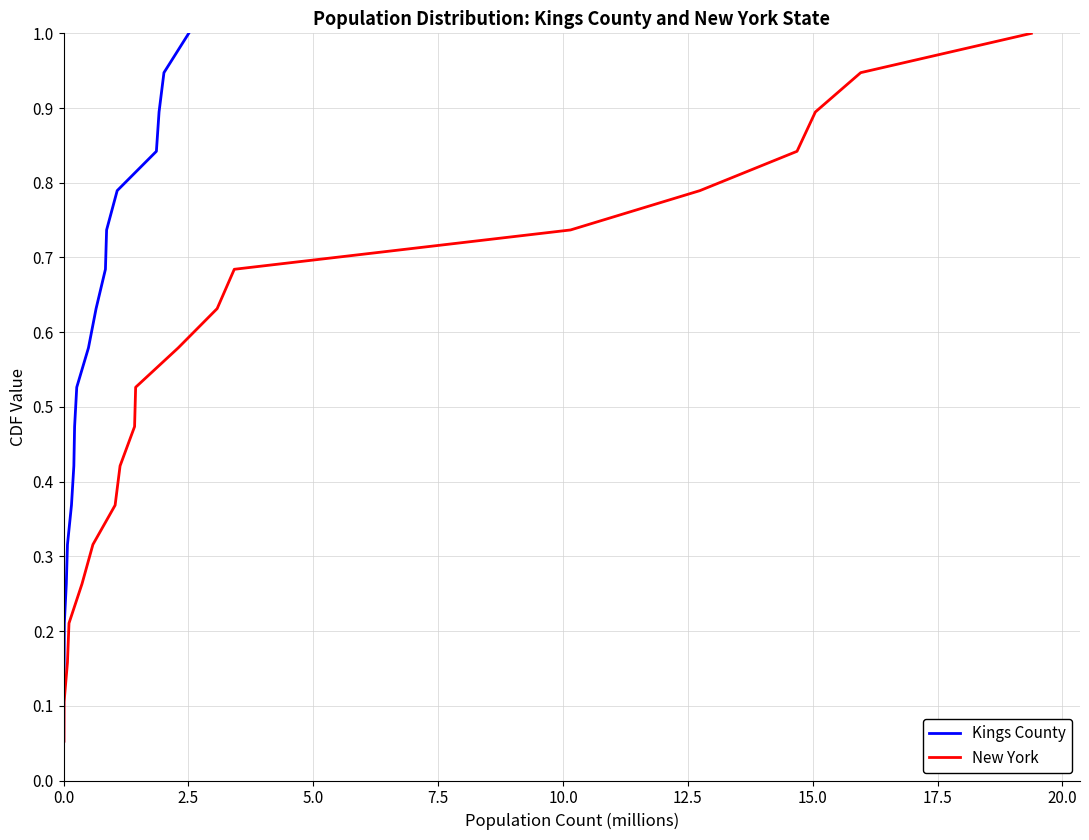

What is the highest value of the Kings County series?

1.0